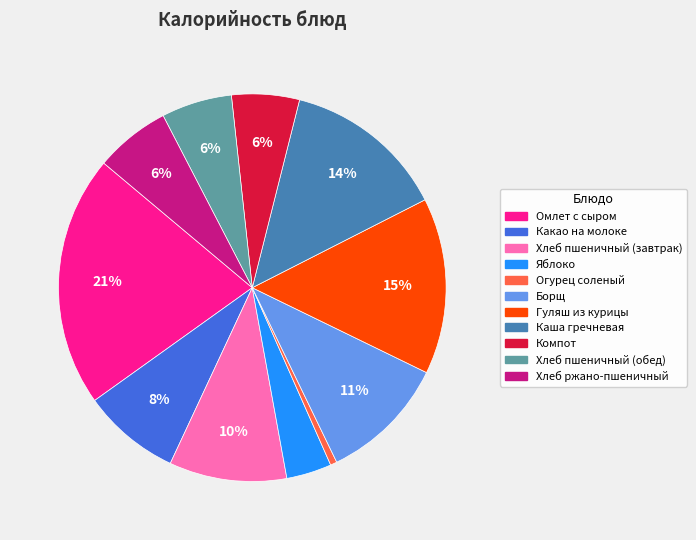

Is Какао на молоке the majority of the pie?

No